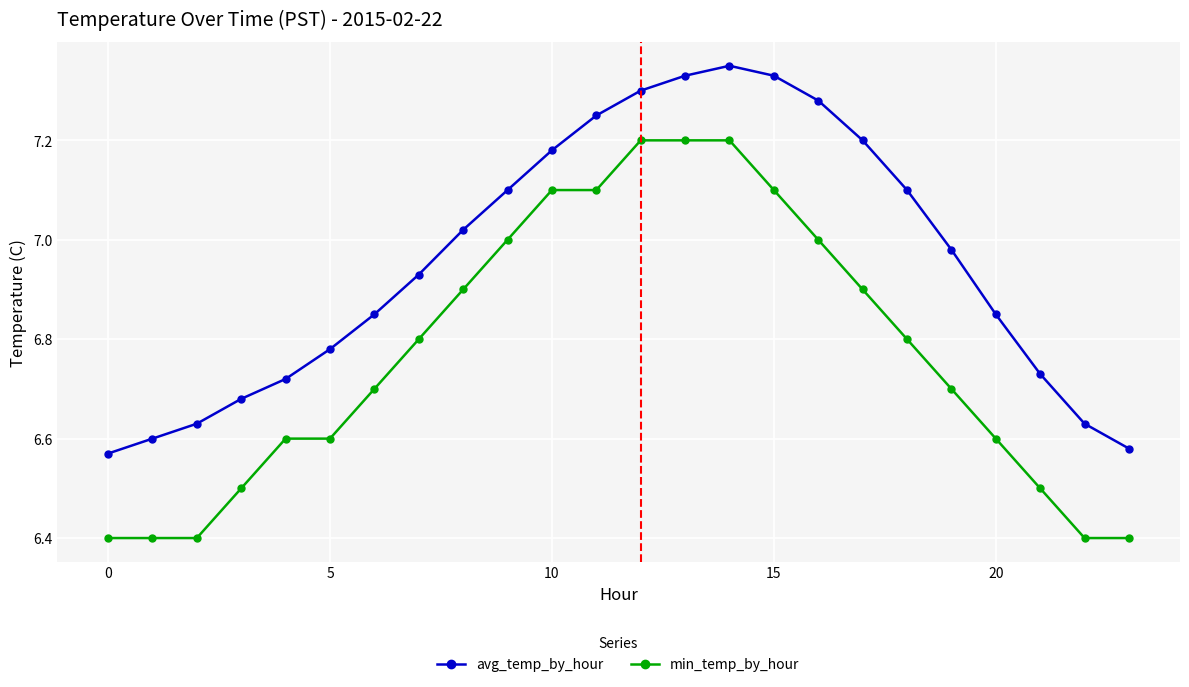

What is the difference between the maximum and minimum values in the avg_temp_by_hour series?

0.8